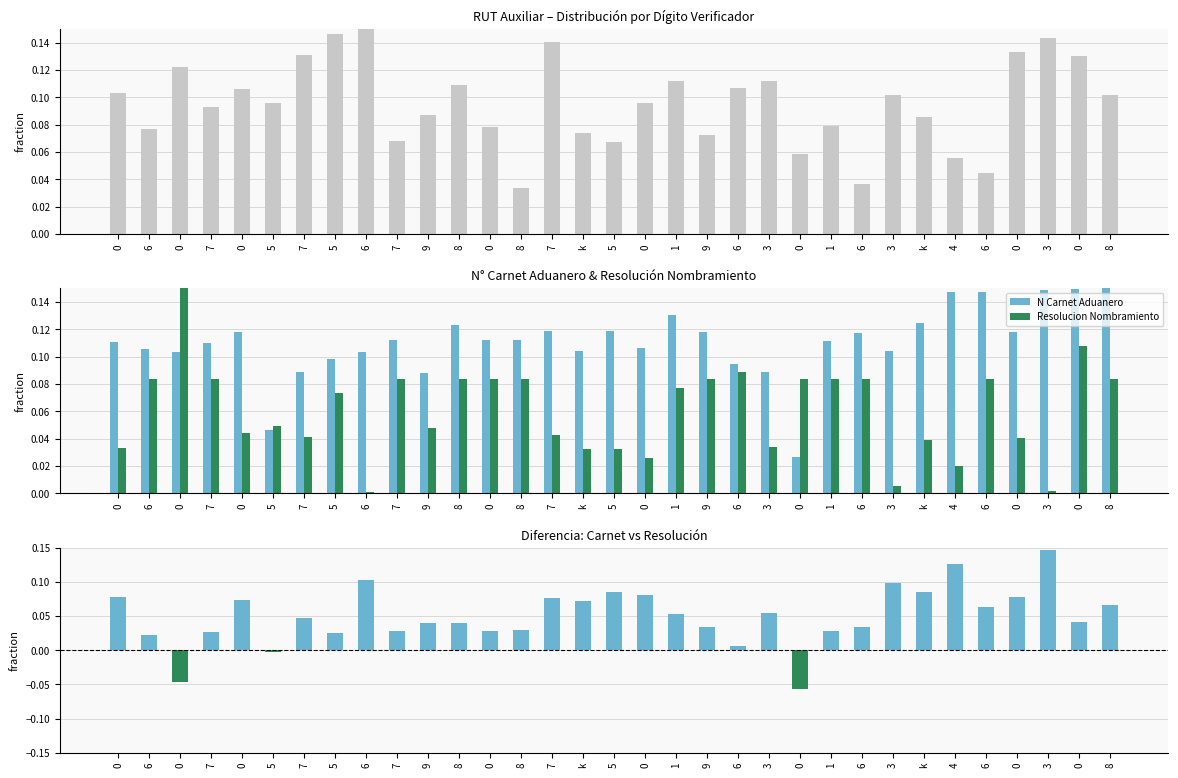

At which category does the chart reach its peak across all series?

6